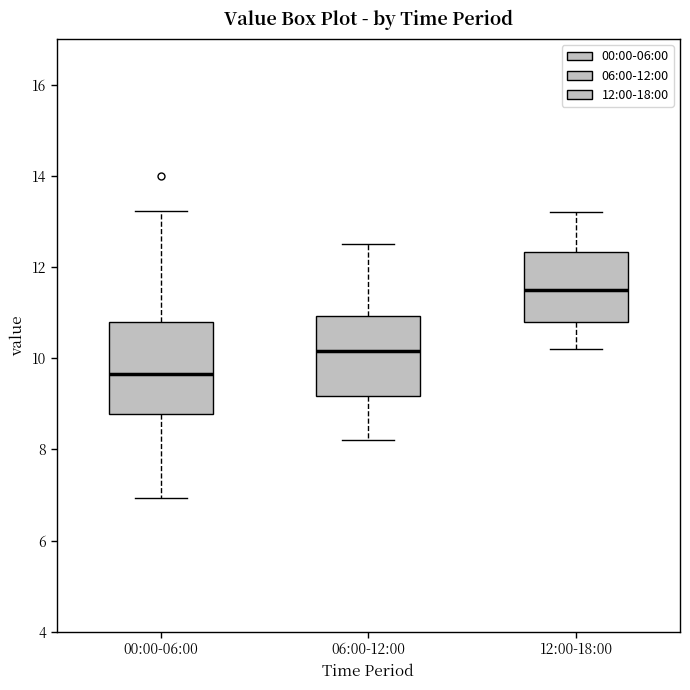

Reading left to right, read every box against the y-axis: the position of its median line, the range the box covers, and the ends of its whiskers. The values are not printed on the chart, so give them approximately, as read against the axis.

00:00-06:00: median 9.6, box 8.8 to 10.8, whiskers 7.0 to 13.2
06:00-12:00: median 10.2, box 9.2 to 11.0, whiskers 8.2 to 12.6
12:00-18:00: median 11.6, box 10.8 to 12.4, whiskers 10.2 to 13.2